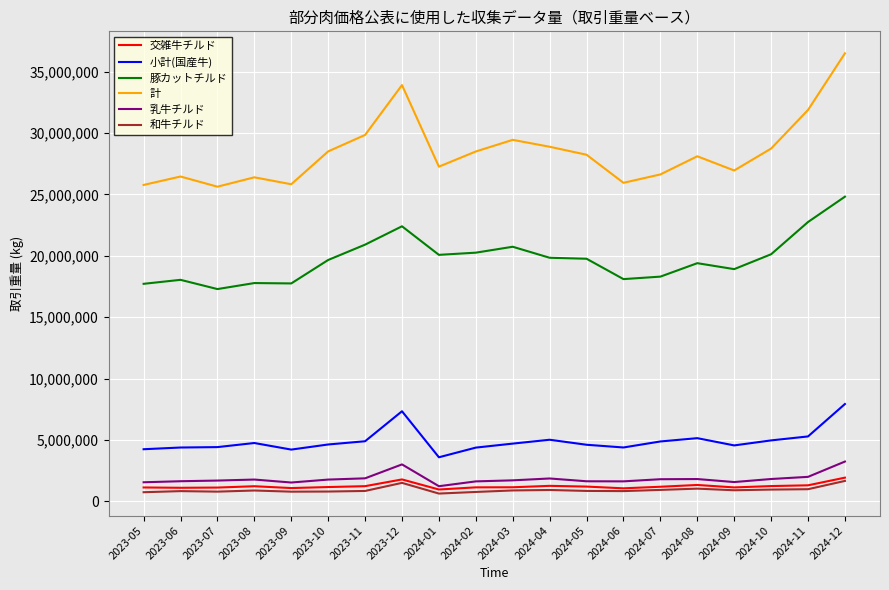

What are all the series names shown in the legend?

交雑牛チルド, 小計(国産牛), 豚カットチルド, 計, 乳牛チルド, 和牛チルド